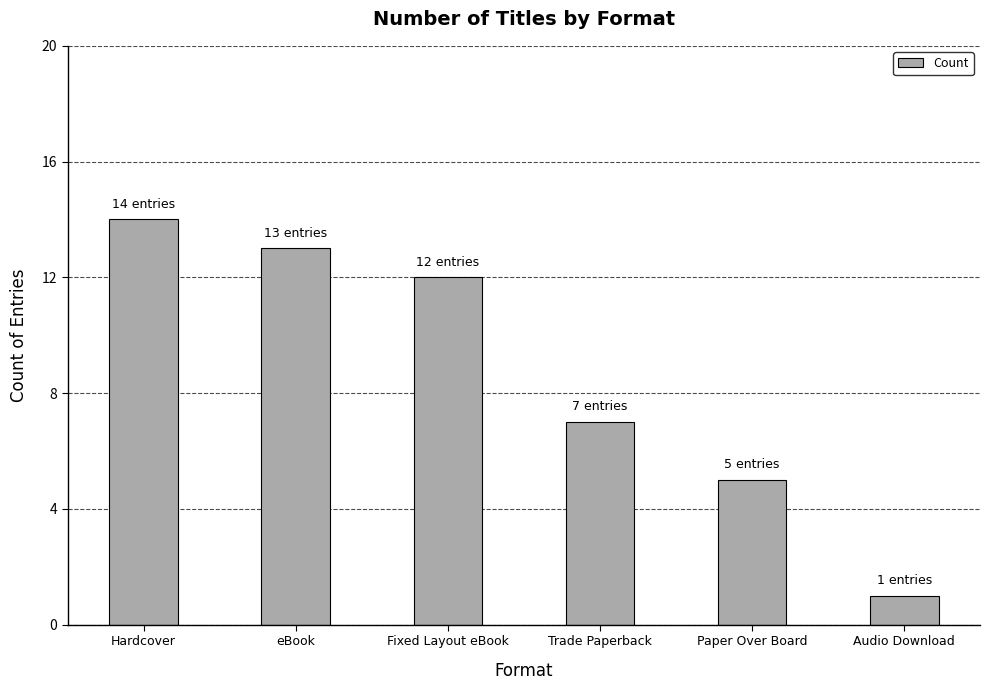

What position from the right is Hardcover?

6